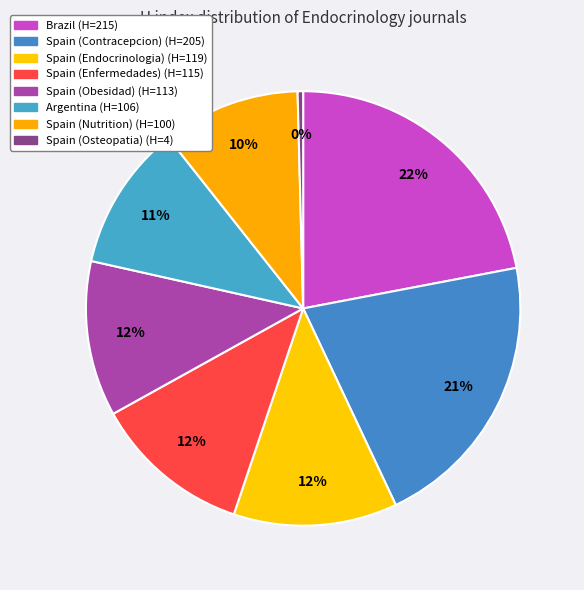

To the nearest percent, what is the average slice percentage?

12%